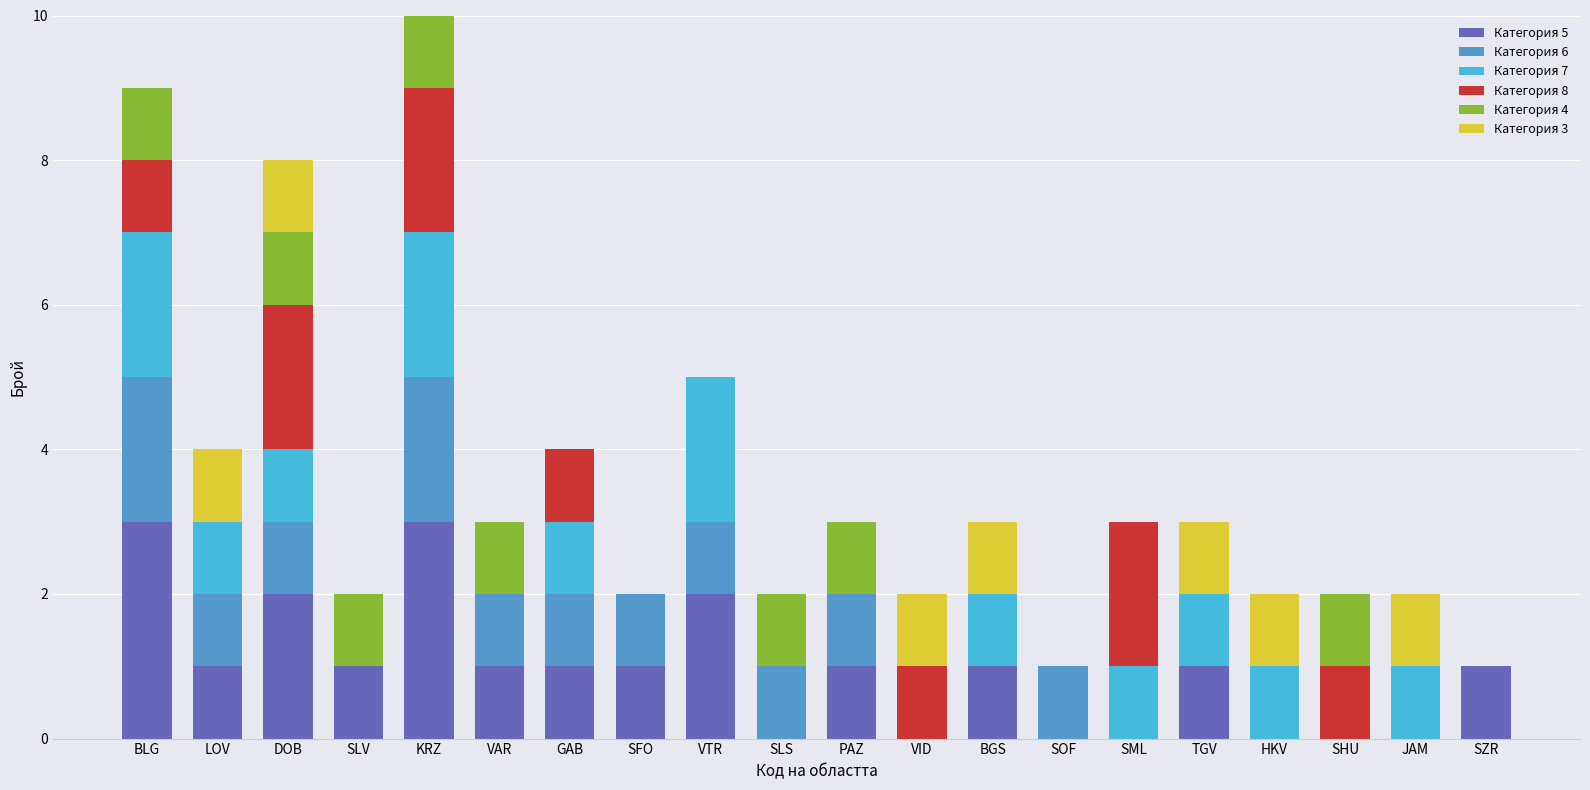

True or false: Категория 5 has a value of 0 at VAR.

False